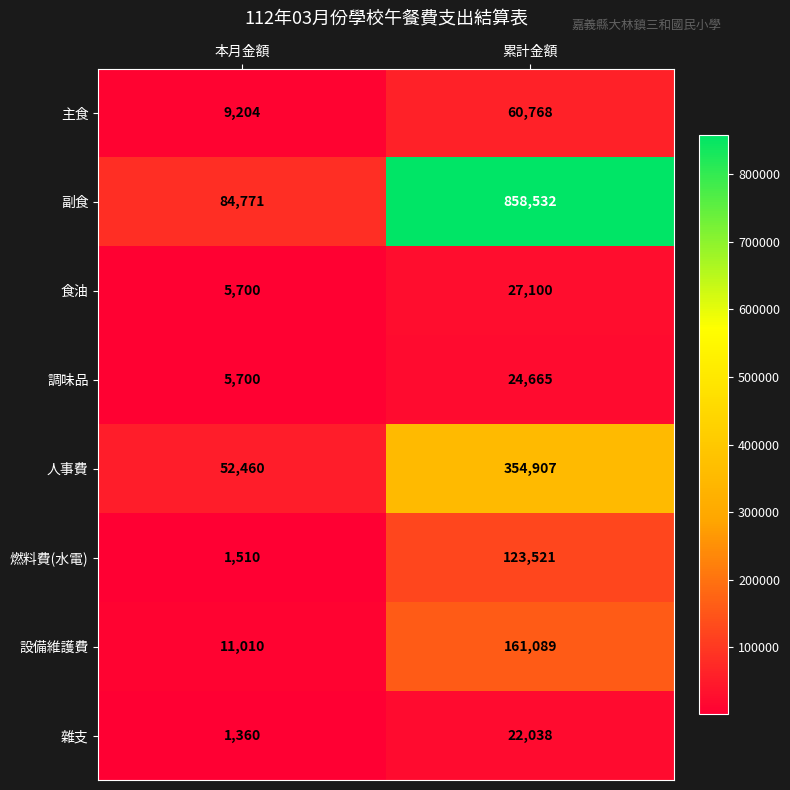

How many values in the 人事費 series are below 354907?

1